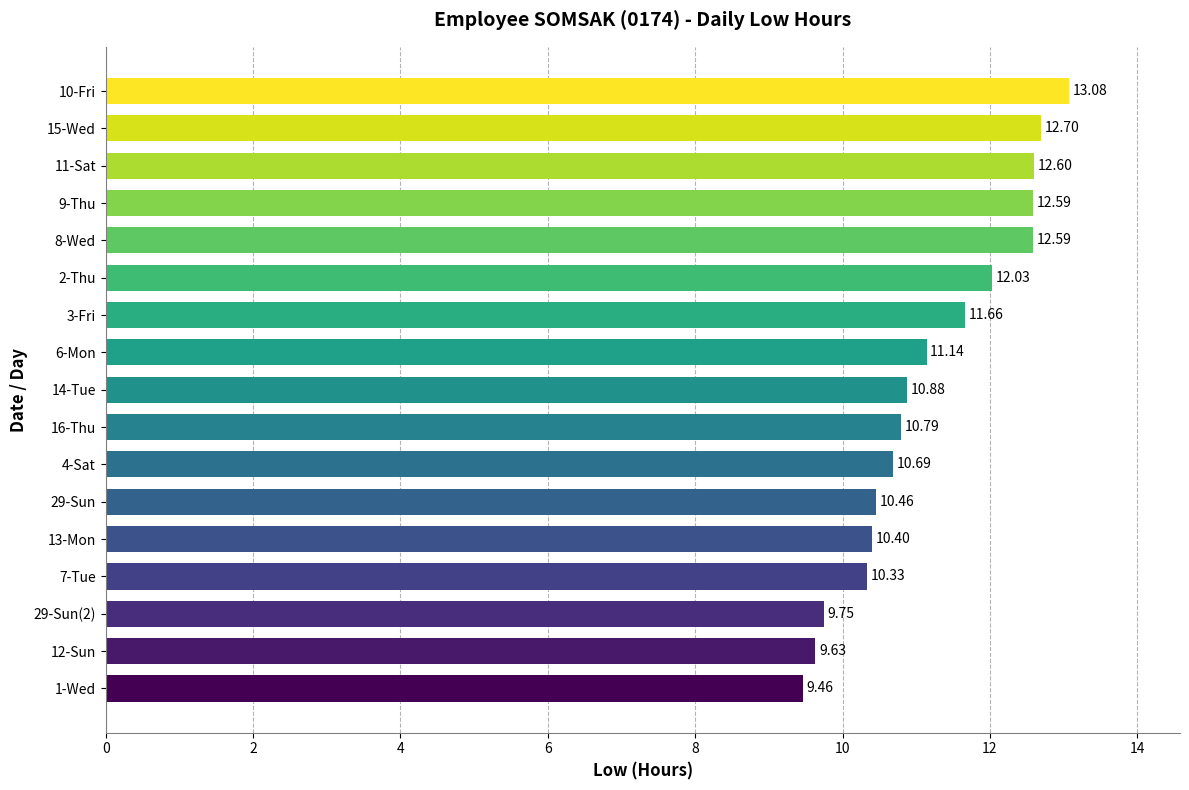

What is the change in value from 1-Wed to 13-Mon?

+0.9